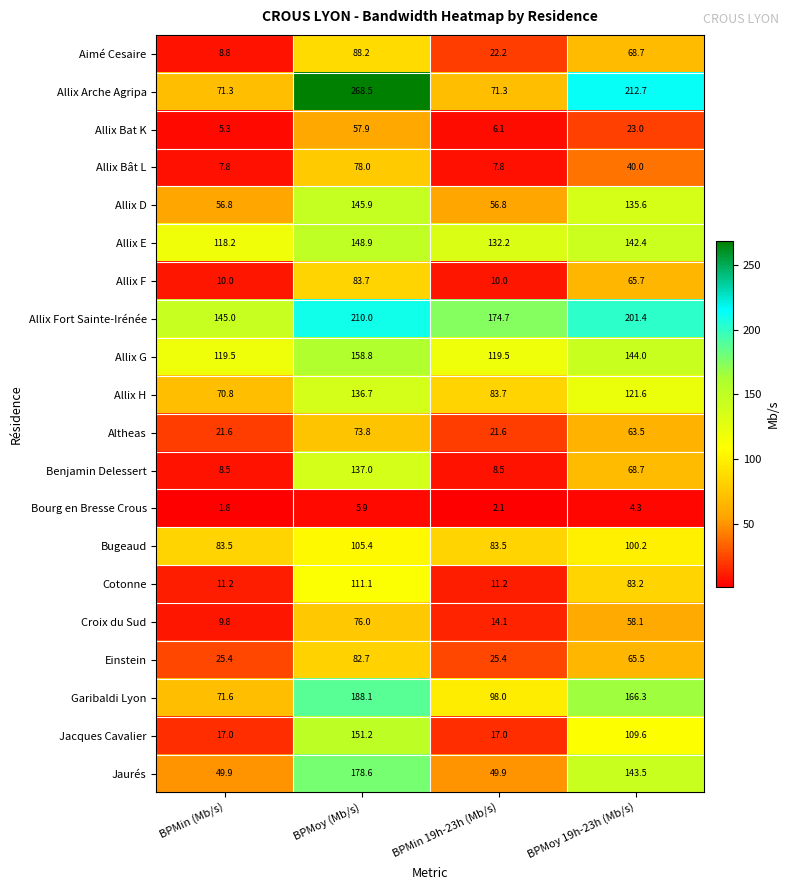

What is the sum of all Einstein values?

199.0